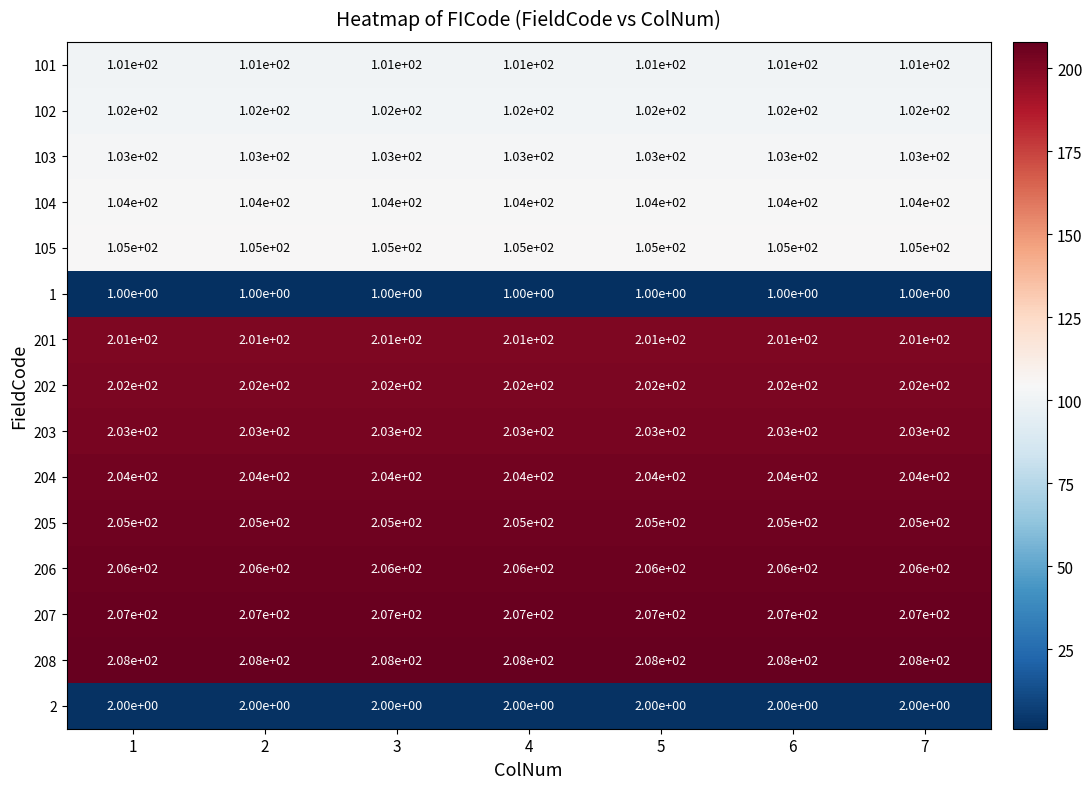

What is the difference between the highest and lowest values at 4?

207